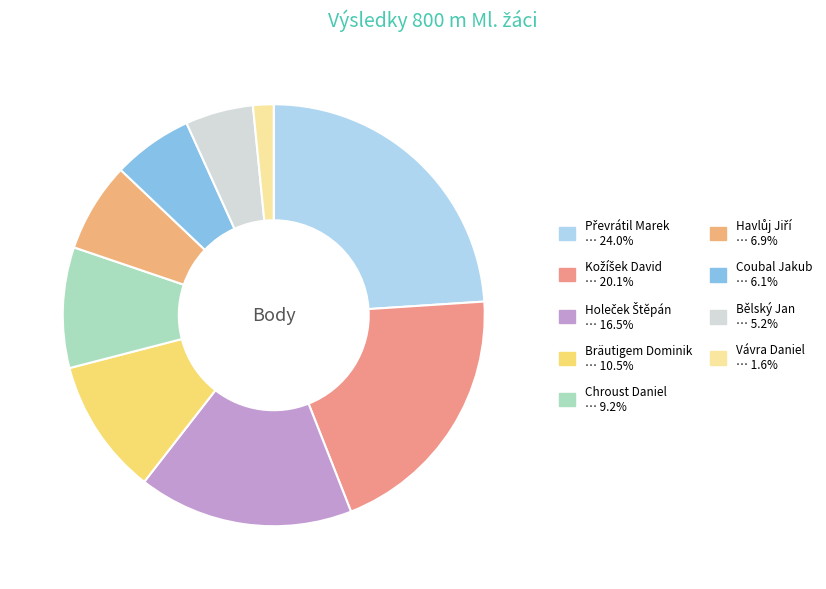

Is Havlůj Jiří the majority of the pie?

No